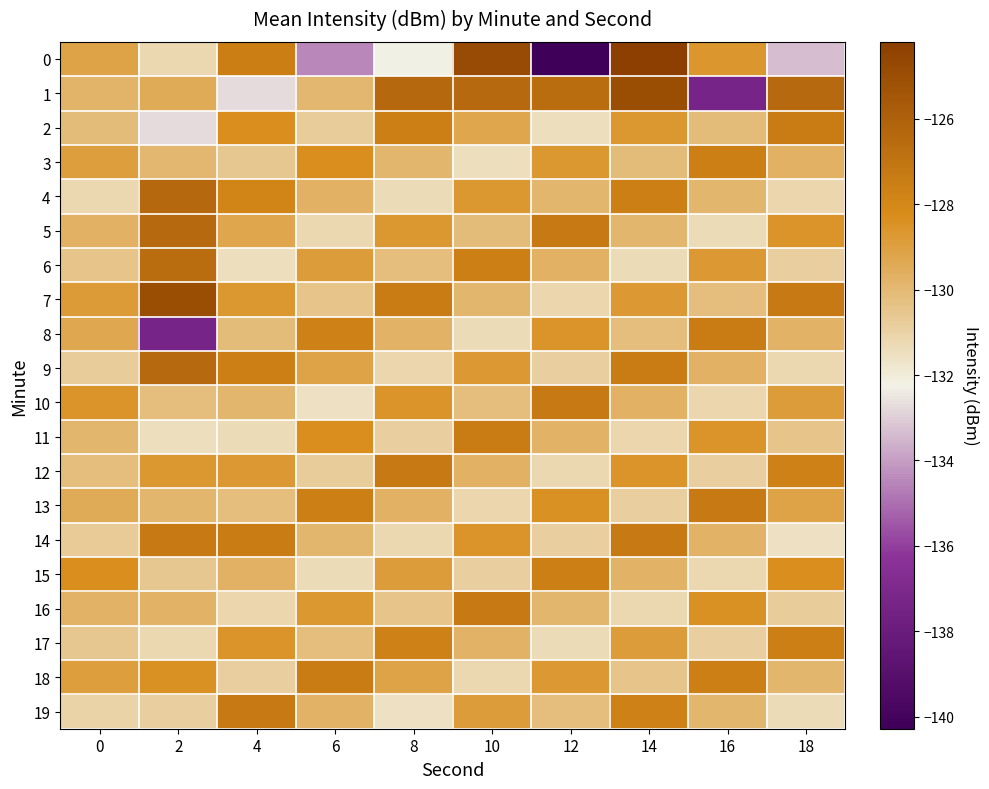

At which category does the chart reach its minimum across all series?

12